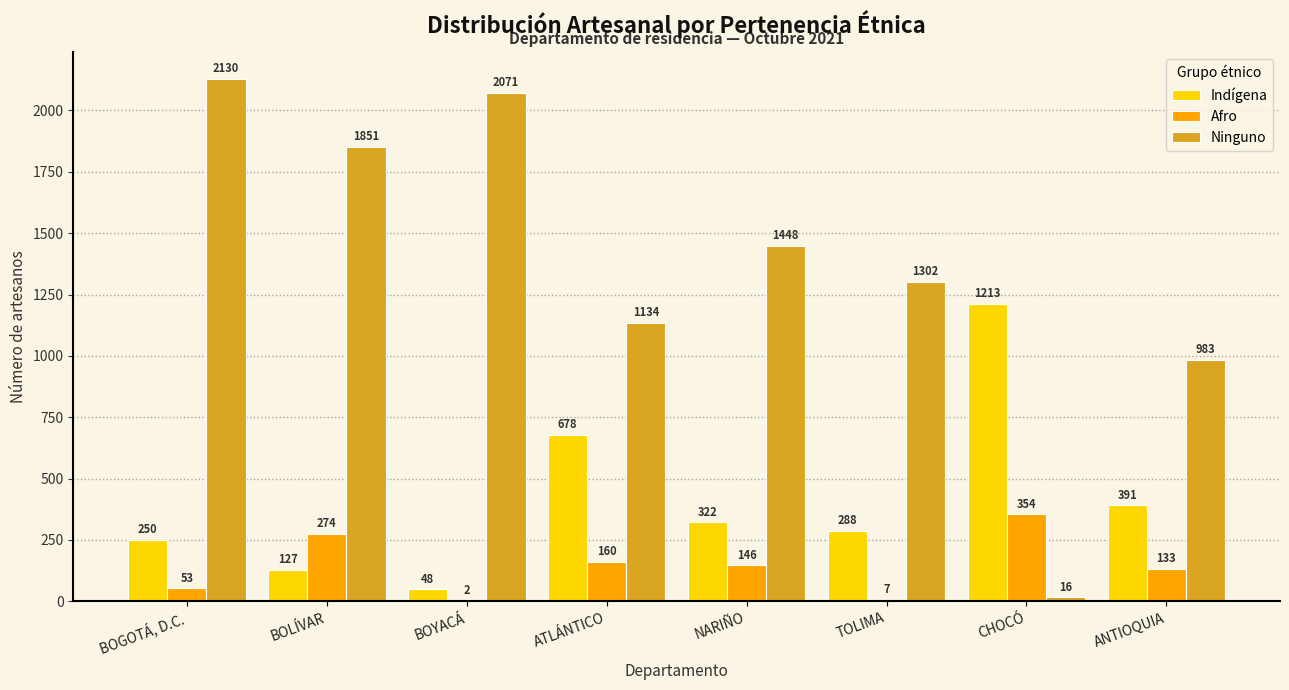

Reading left to right, what are all the values shown in this chart?

Indígena: BOGOTÁ, D.C.=250	BOLÍVAR=127	BOYACÁ=48	ATLÁNTICO=678	NARIÑO=322	TOLIMA=288	CHOCÓ=1213	ANTIOQUIA=391
Afro: BOGOTÁ, D.C.=53	BOLÍVAR=274	BOYACÁ=2	ATLÁNTICO=160	NARIÑO=146	TOLIMA=7	CHOCÓ=354	ANTIOQUIA=133
Ninguno: BOGOTÁ, D.C.=2130	BOLÍVAR=1851	BOYACÁ=2071	ATLÁNTICO=1134	NARIÑO=1448	TOLIMA=1302	CHOCÓ=16	ANTIOQUIA=983